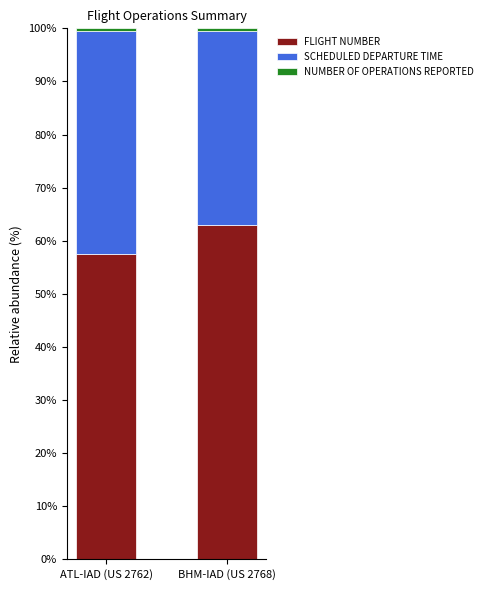

Which category has the lowest value in the FLIGHT NUMBER series?

ATL-IAD (US 2762)